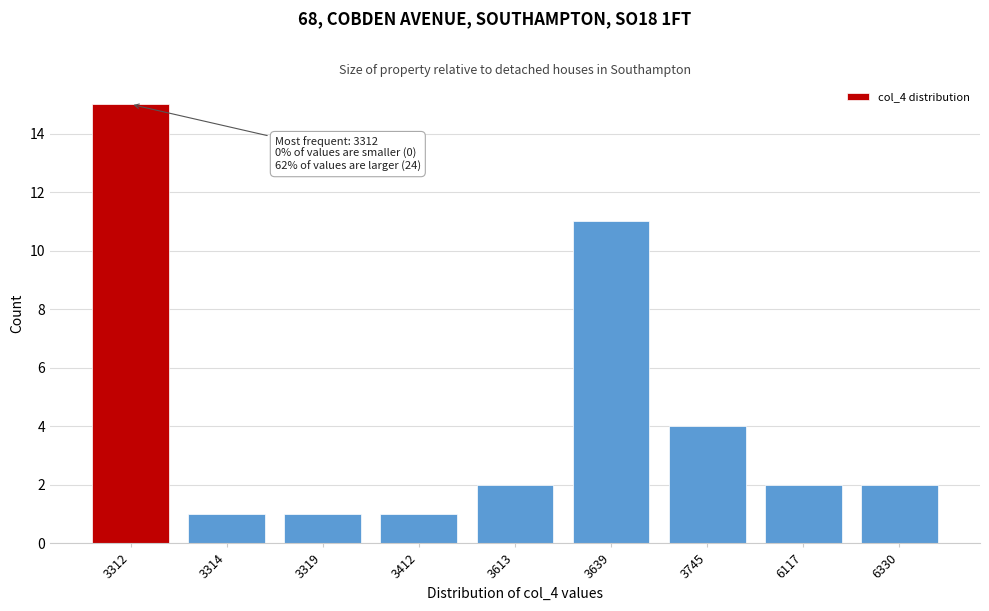

Reading left to right, extract all data points from this chart.

15	1	1	1	2	11	4	2	2